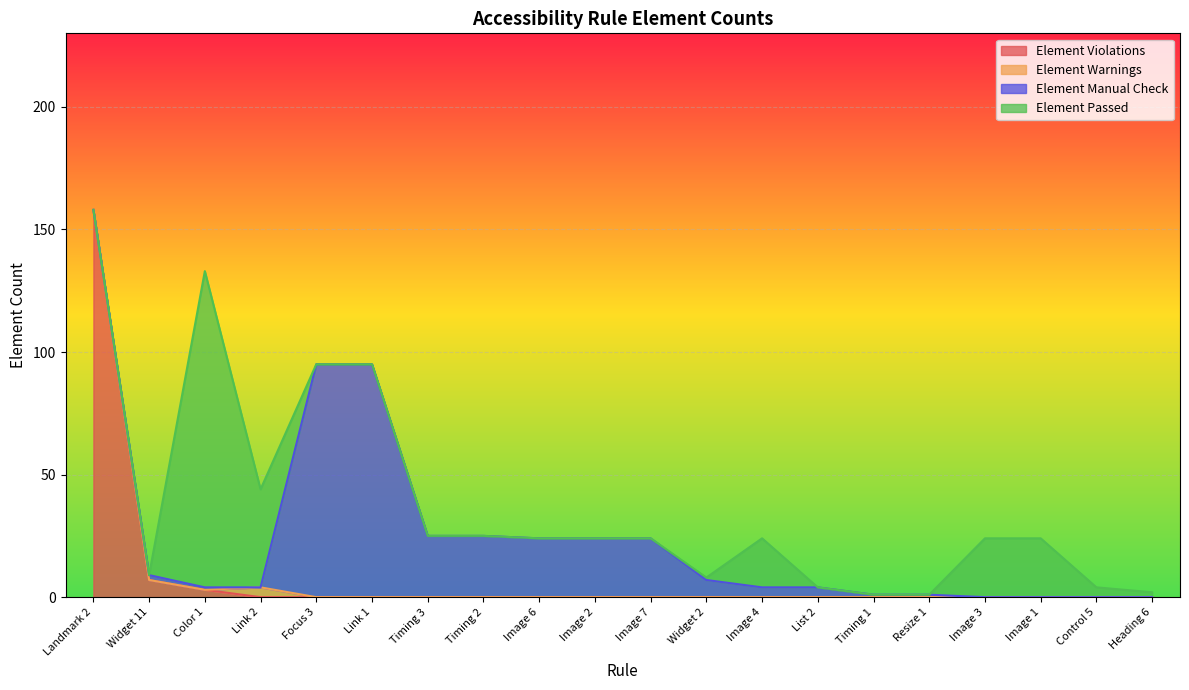

Reading left to right, what are all the values shown in this chart?

Element Violations: Landmark 2=158	Widget 11=7	Color 1=3	Link 2=0	Focus 3=0	Link 1=0	Timing 3=0	Timing 2=0	Image 6=0	Image 2=0	Image 7=0	Widget 2=0	Image 4=0	List 2=0	Timing 1=0	Resize 1=0	Image 3=0	Image 1=0	Control 5=0	Heading 6=0
Element Warnings: Landmark 2=0	Widget 11=0	Color 1=0	Link 2=4	Focus 3=0	Link 1=0	Timing 3=0	Timing 2=0	Image 6=0	Image 2=0	Image 7=0	Widget 2=0	Image 4=0	List 2=0	Timing 1=0	Resize 1=0	Image 3=0	Image 1=0	Control 5=0	Heading 6=0
Element Manual Check: Landmark 2=0	Widget 11=2	Color 1=1	Link 2=0	Focus 3=95	Link 1=95	Timing 3=25	Timing 2=25	Image 6=24	Image 2=24	Image 7=24	Widget 2=7	Image 4=4	List 2=4	Timing 1=1	Resize 1=1	Image 3=0	Image 1=0	Control 5=0	Heading 6=0
Element Passed: Landmark 2=0	Widget 11=0	Color 1=129	Link 2=40	Focus 3=0	Link 1=0	Timing 3=0	Timing 2=0	Image 6=0	Image 2=0	Image 7=0	Widget 2=1	Image 4=20	List 2=0	Timing 1=0	Resize 1=0	Image 3=24	Image 1=24	Control 5=4	Heading 6=2